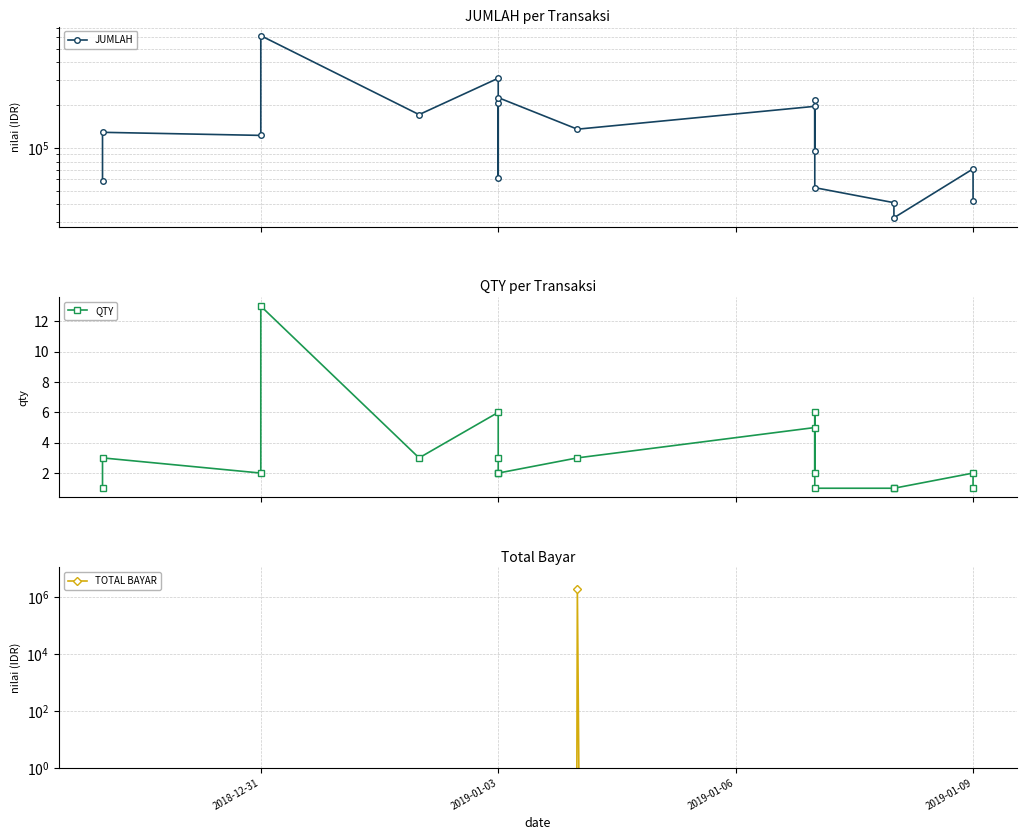

True or false: JUMLAH and QTY intersect in this chart.

False